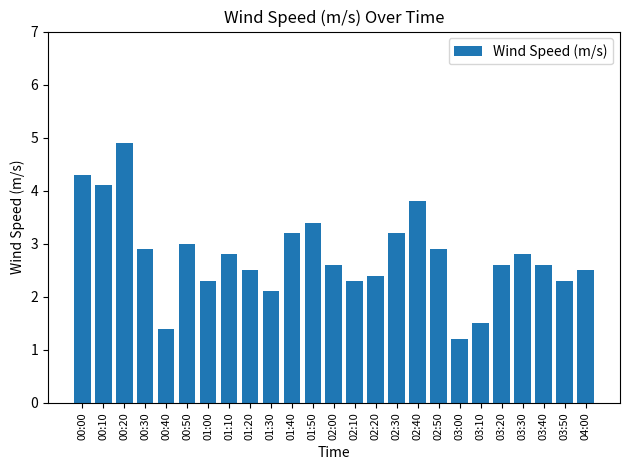

What is the label of the 9th bar from the right?

02:40